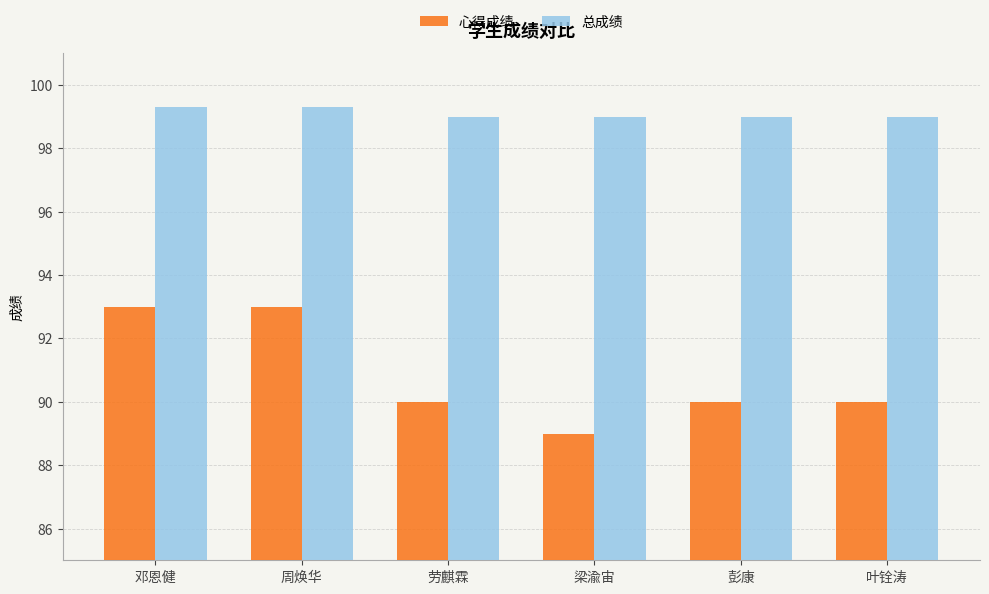

What is the total value across all series at 邓恩健?

192.3